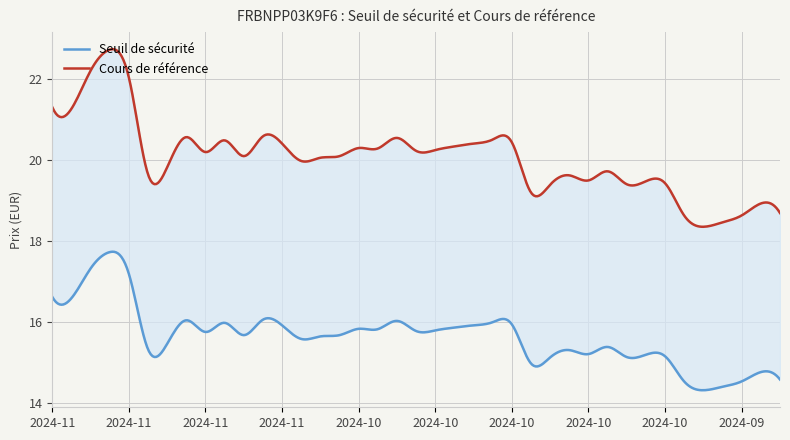

Reading left to right, extract all data points from this chart.

Seuil de sécurité: 16.6	16.6	17.3	17.7	17.2	15.3	15.5	16.0	15.8	16.0	15.7	16.1	15.9	15.6	15.6	15.7	15.8	15.8	16.0	15.8	15.8	15.9	15.9	16.0	15.9	15.0	15.1	15.3	15.2	15.4	15.1	15.2	15.2	14.5	14.3	14.4	14.5	14.8	14.6
Cours de référence: 21.3	21.3	22.2	22.7	22.0	19.6	19.8	20.6	20.2	20.5	20.1	20.6	20.4	20.0	20.1	20.1	20.3	20.3	20.6	20.2	20.2	20.3	20.4	20.5	20.4	19.2	19.4	19.6	19.5	19.7	19.4	19.5	19.4	18.6	18.4	18.5	18.6	18.9	18.7